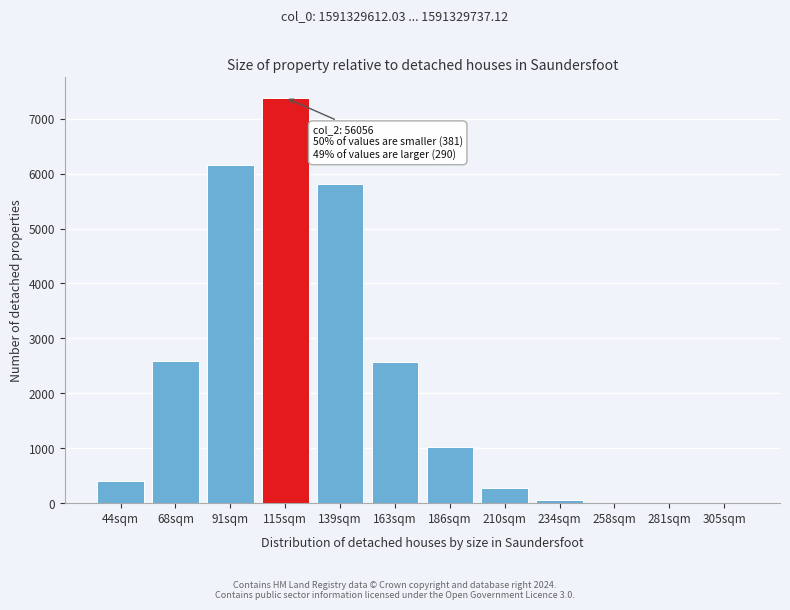

What is the maximum value shown in the chart?

7382.9